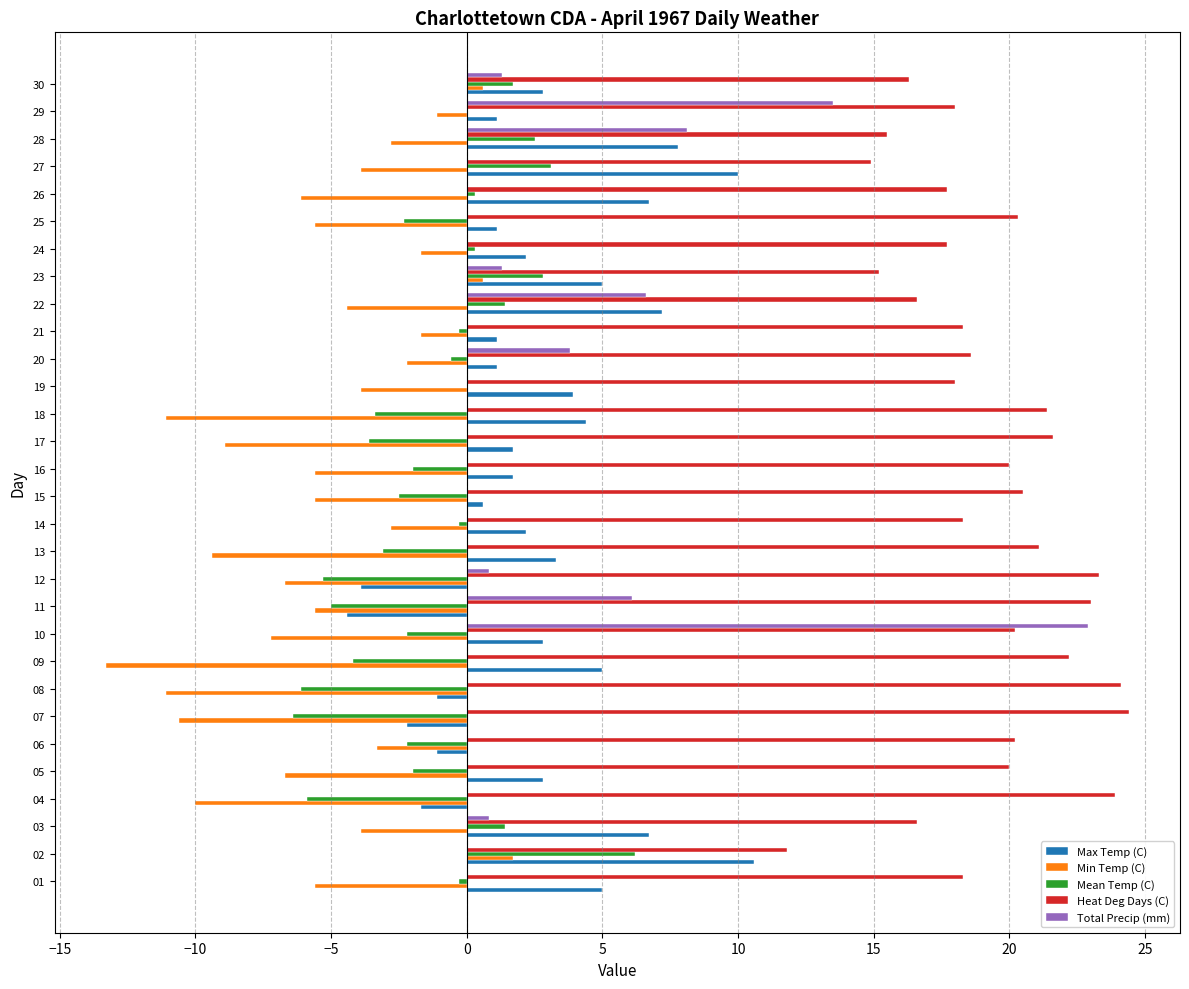

True or false: Heat Deg Days (C) has a value of 31.7 at 24.

False